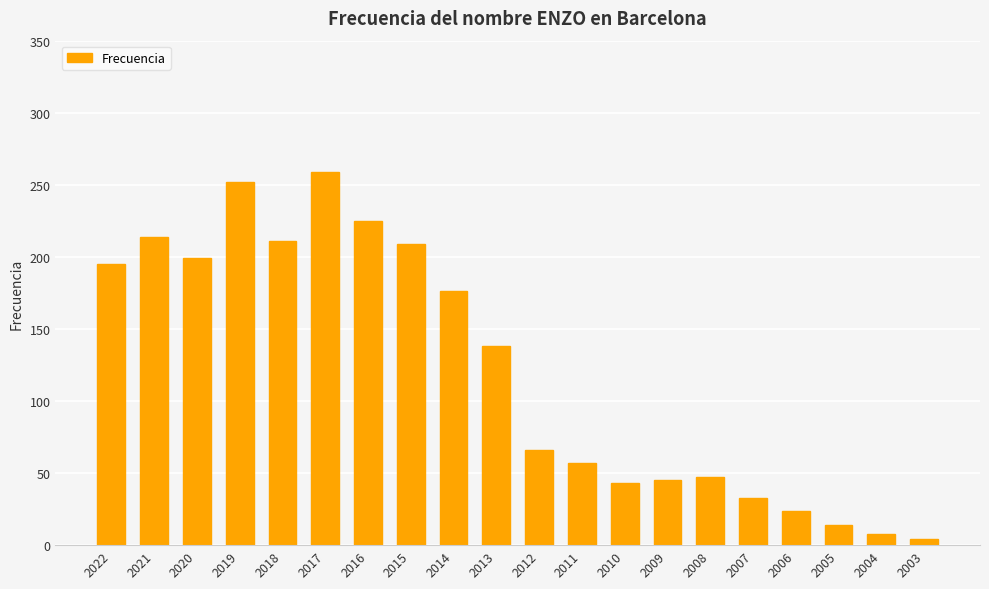

Reading right to left, transcribe all the data shown in this chart.

2003=4	2004=8	2005=14	2006=24	2007=33	2008=47	2009=45	2010=43	2011=57	2012=66	2013=138	2014=176	2015=209	2016=225	2017=259	2018=211	2019=252	2020=199	2021=214	2022=195